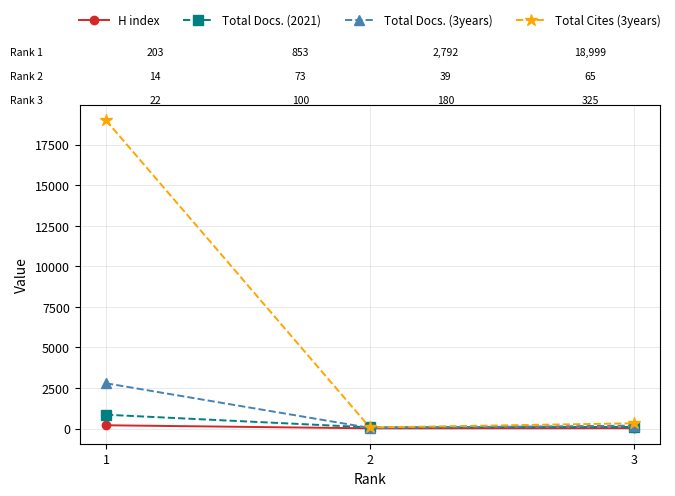

What is the greatest value displayed?

18999